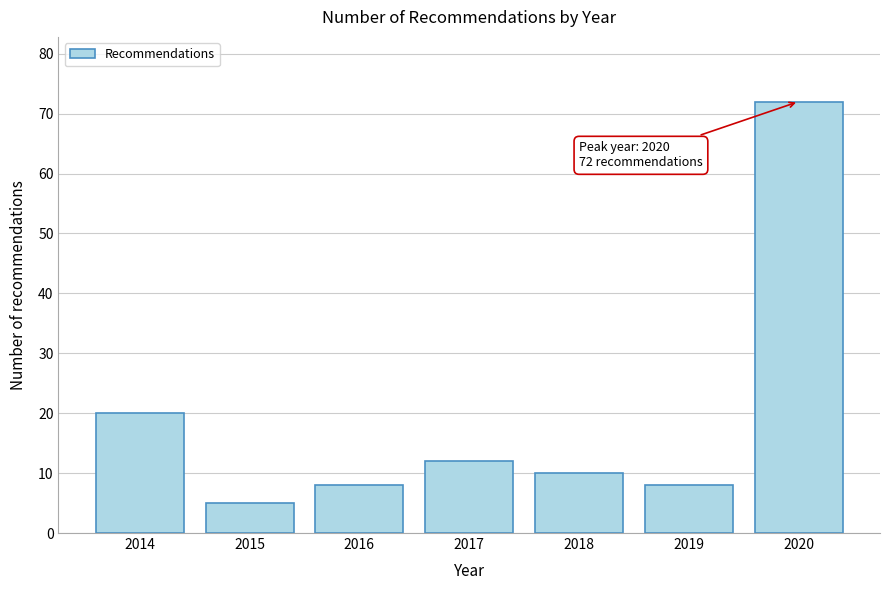

Reading left to right, what are all the values shown in this chart?

20	5	8	12	10	8	72